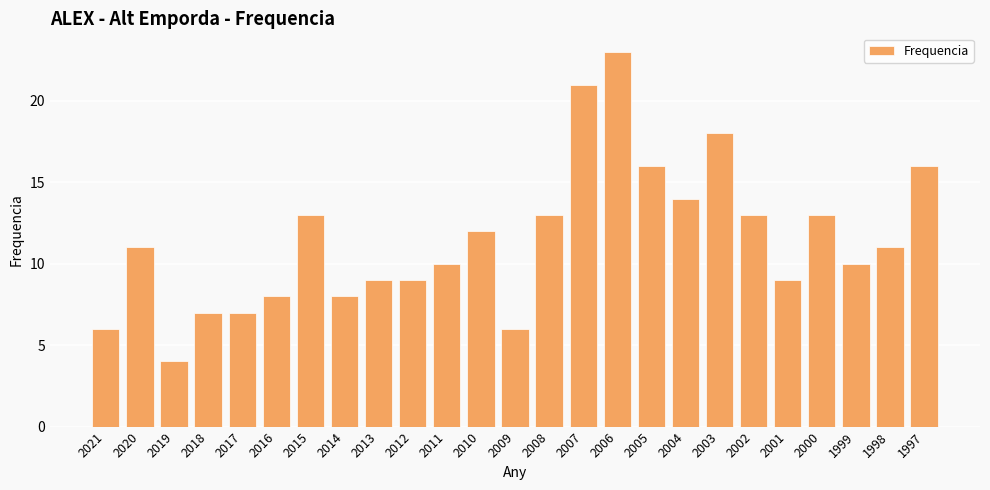

Count the number of data series in this chart.

1